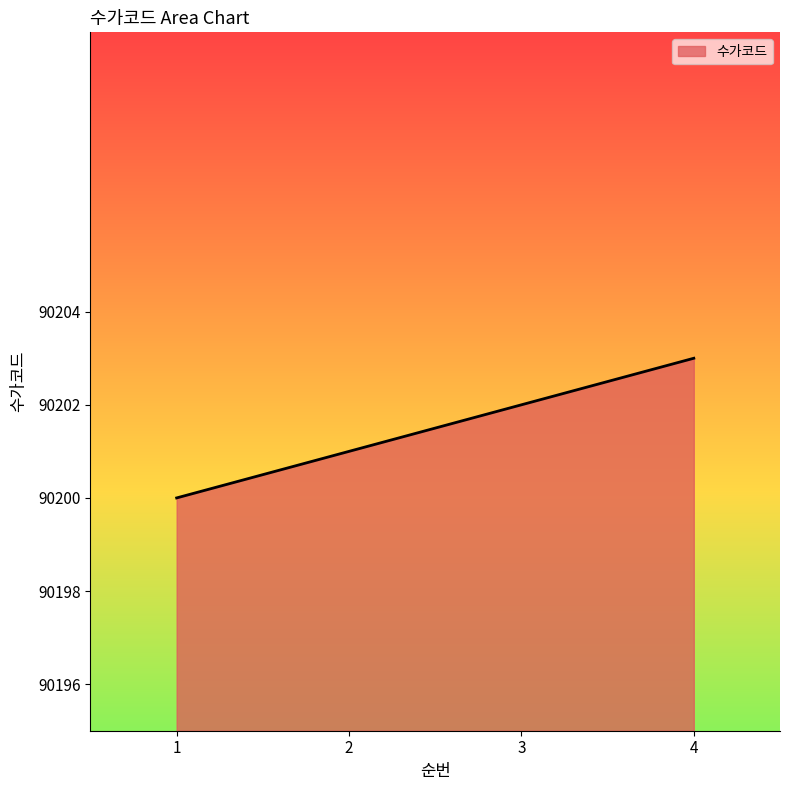

How many lines are shown in the chart?

1